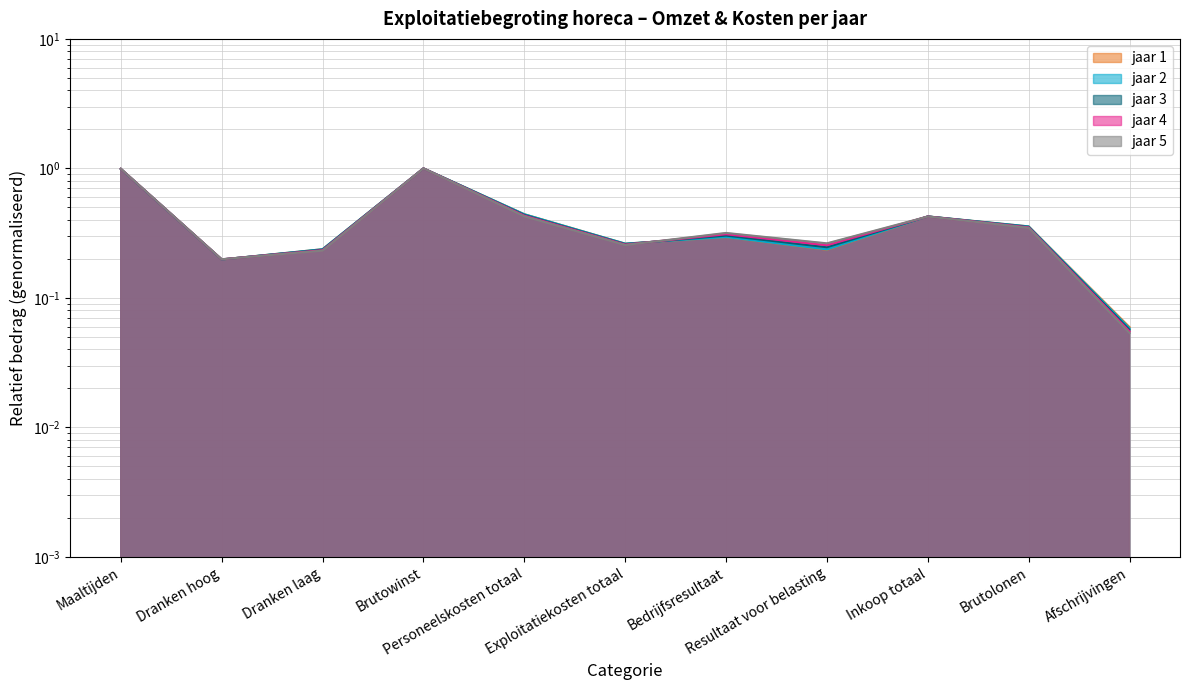

The value of jaar 3 at Afschrijvingen is 0.1. True or false?

True